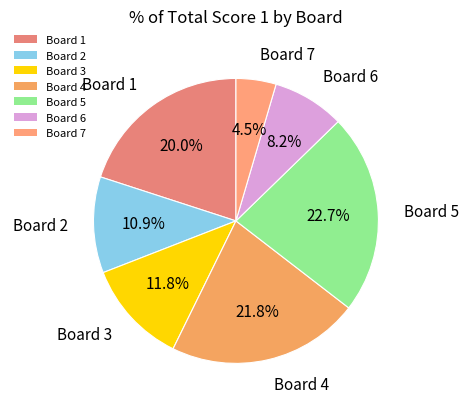

Does Board 6 account for over 50% of the chart?

No